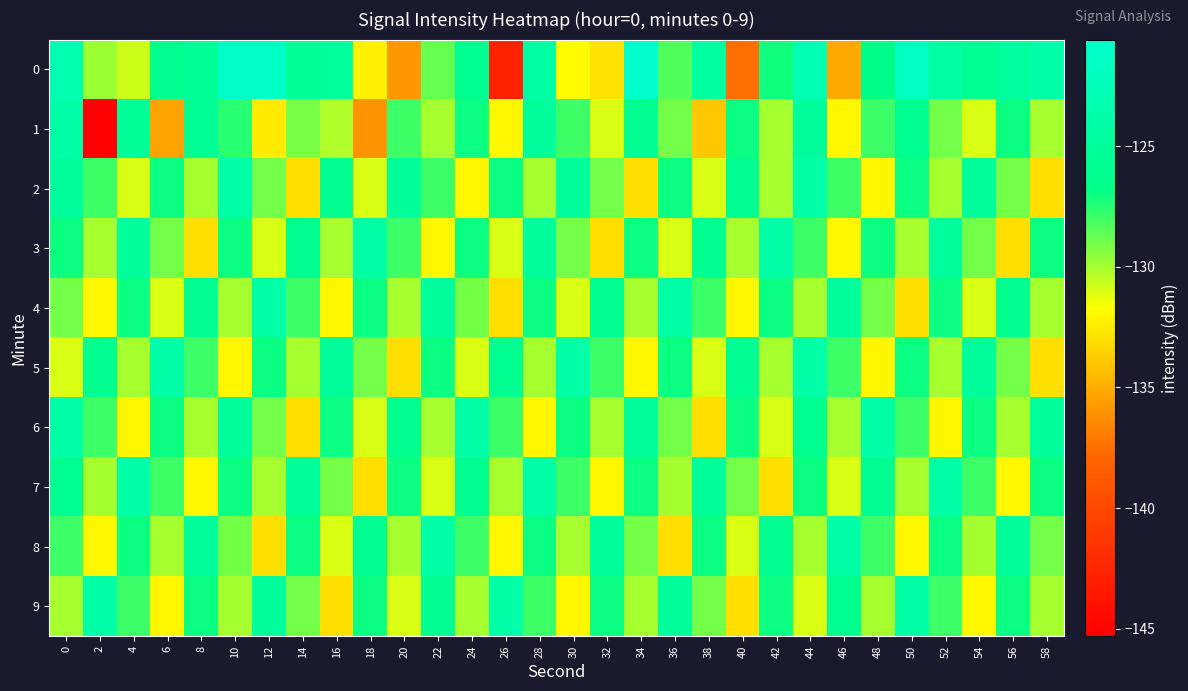

Reading left to right, transcribe all the data shown in this chart.

0: 0=-123.2	2=-129.8	4=-130.8	6=-126.3	8=-125.5	10=-121.0	12=-121.1	14=-125.4	16=-124.9	18=-132.2	20=-135.8	22=-128.7	24=-125.8	26=-142.8	28=-124.2	30=-131.8	32=-132.8	34=-120.6	36=-128.4	38=-124.5	40=-137.5	42=-127.1	44=-122.8	46=-135.2	48=-126.5	50=-121.7	52=-124.3	54=-126.0	56=-124.8	58=-123.7
1: 0=-123.9	2=-145.3	4=-125.3	6=-135.4	8=-125.6	10=-127.6	12=-132.5	14=-129.1	16=-130.2	18=-136.0	20=-128.0	22=-130.0	24=-127.0	26=-132.0	28=-125.0	30=-128.0	32=-131.0	34=-126.0	36=-129.0	38=-134.0	40=-127.0	42=-130.0	44=-125.0	46=-132.0	48=-128.0	50=-126.0	52=-129.0	54=-131.0	56=-127.0	58=-130.0
2: 0=-125.0	2=-128.0	4=-131.0	6=-127.0	8=-130.0	10=-124.0	12=-129.0	14=-133.0	16=-126.0	18=-131.0	20=-125.0	22=-128.0	24=-132.0	26=-127.0	28=-130.0	30=-125.0	32=-129.0	34=-133.0	36=-127.0	38=-131.0	40=-126.0	42=-130.0	44=-124.0	46=-128.0	48=-132.0	50=-127.0	52=-130.0	54=-125.0	56=-129.0	58=-133.0
3: 0=-127.0	2=-130.0	4=-125.0	6=-129.0	8=-133.0	10=-127.0	12=-131.0	14=-126.0	16=-130.0	18=-124.0	20=-128.0	22=-132.0	24=-127.0	26=-131.0	28=-125.0	30=-129.0	32=-133.0	34=-127.0	36=-131.0	38=-126.0	40=-130.0	42=-124.0	44=-128.0	46=-132.0	48=-127.0	50=-130.0	52=-125.0	54=-129.0	56=-133.0	58=-127.0
4: 0=-129.0	2=-132.0	4=-127.0	6=-131.0	8=-126.0	10=-130.0	12=-124.0	14=-128.0	16=-132.0	18=-127.0	20=-130.0	22=-125.0	24=-129.0	26=-133.0	28=-127.0	30=-131.0	32=-126.0	34=-130.0	36=-124.0	38=-128.0	40=-132.0	42=-127.0	44=-130.0	46=-125.0	48=-129.0	50=-133.0	52=-127.0	54=-131.0	56=-126.0	58=-130.0
5: 0=-131.0	2=-126.0	4=-130.0	6=-124.0	8=-128.0	10=-132.0	12=-127.0	14=-130.0	16=-125.0	18=-129.0	20=-133.0	22=-127.0	24=-131.0	26=-126.0	28=-130.0	30=-124.0	32=-128.0	34=-132.0	36=-127.0	38=-131.0	40=-126.0	42=-130.0	44=-124.0	46=-128.0	48=-132.0	50=-127.0	52=-130.0	54=-125.0	56=-129.0	58=-133.0
6: 0=-124.0	2=-128.0	4=-132.0	6=-127.0	8=-130.0	10=-125.0	12=-129.0	14=-133.0	16=-127.0	18=-131.0	20=-126.0	22=-130.0	24=-124.0	26=-128.0	28=-132.0	30=-127.0	32=-130.0	34=-125.0	36=-129.0	38=-133.0	40=-127.0	42=-131.0	44=-126.0	46=-130.0	48=-124.0	50=-128.0	52=-132.0	54=-127.0	56=-130.0	58=-125.0
7: 0=-126.0	2=-130.0	4=-124.0	6=-128.0	8=-132.0	10=-127.0	12=-130.0	14=-125.0	16=-129.0	18=-133.0	20=-127.0	22=-131.0	24=-126.0	26=-130.0	28=-124.0	30=-128.0	32=-132.0	34=-127.0	36=-130.0	38=-125.0	40=-129.0	42=-133.0	44=-127.0	46=-131.0	48=-126.0	50=-130.0	52=-124.0	54=-128.0	56=-132.0	58=-127.0
8: 0=-128.0	2=-132.0	4=-127.0	6=-130.0	8=-125.0	10=-129.0	12=-133.0	14=-127.0	16=-131.0	18=-126.0	20=-130.0	22=-124.0	24=-128.0	26=-132.0	28=-127.0	30=-130.0	32=-125.0	34=-129.0	36=-133.0	38=-127.0	40=-131.0	42=-126.0	44=-130.0	46=-124.0	48=-128.0	50=-132.0	52=-127.0	54=-130.0	56=-125.0	58=-129.0
9: 0=-130.0	2=-124.0	4=-128.0	6=-132.0	8=-127.0	10=-130.0	12=-125.0	14=-129.0	16=-133.0	18=-127.0	20=-131.0	22=-126.0	24=-130.0	26=-124.0	28=-128.0	30=-132.0	32=-127.0	34=-130.0	36=-125.0	38=-129.0	40=-133.0	42=-127.0	44=-131.0	46=-126.0	48=-130.0	50=-124.0	52=-128.0	54=-132.0	56=-127.0	58=-130.0